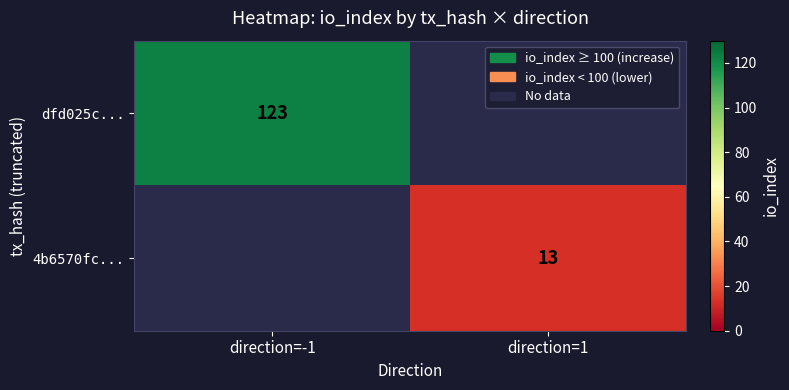

The value of dfd025c... at direction=-1 is 51. True or false?

False